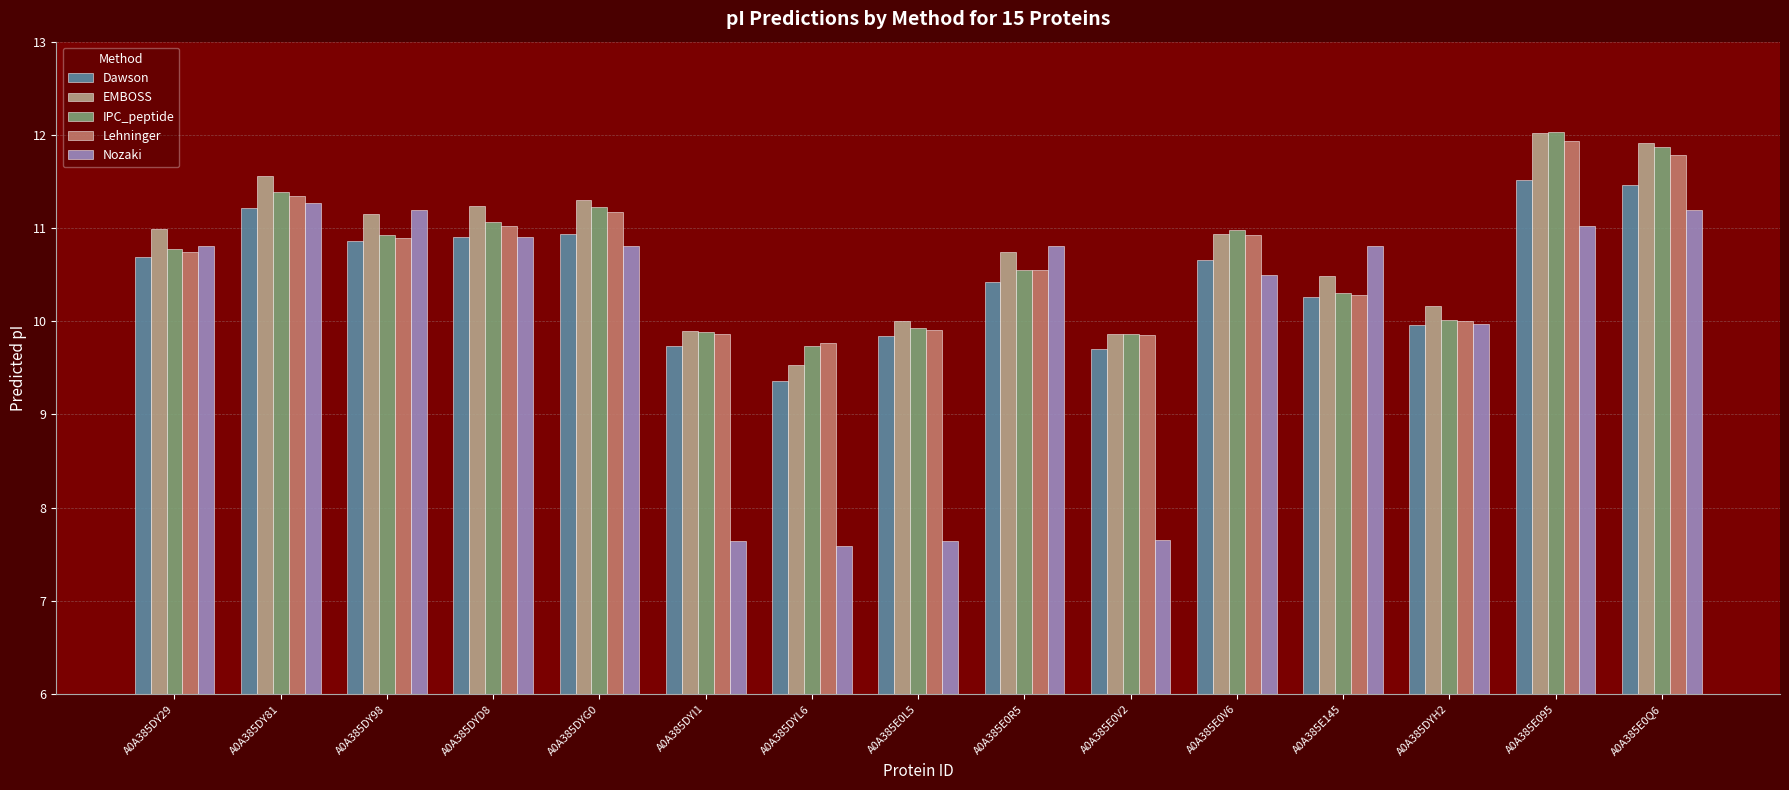

True or false: Lehninger has a value of 9.8 at A0A385DYL6.

True